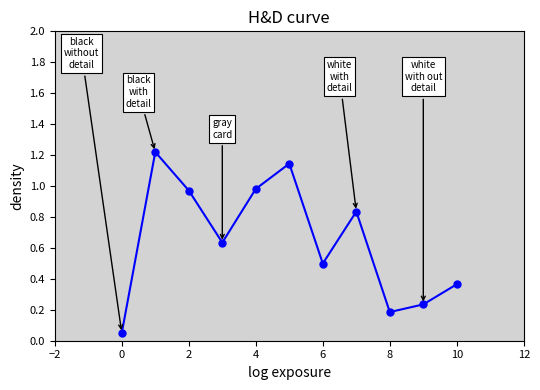

What is the sum of all values?

7.1